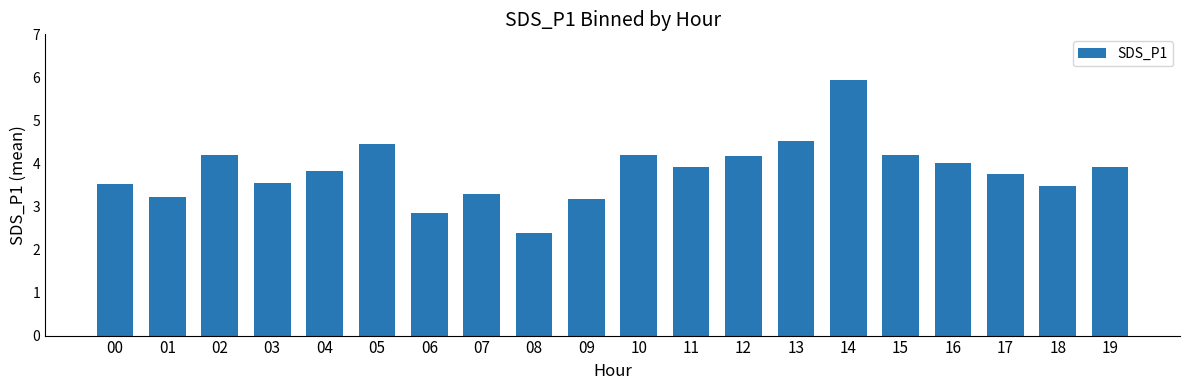

Which has a higher value, 09 or 13?

13